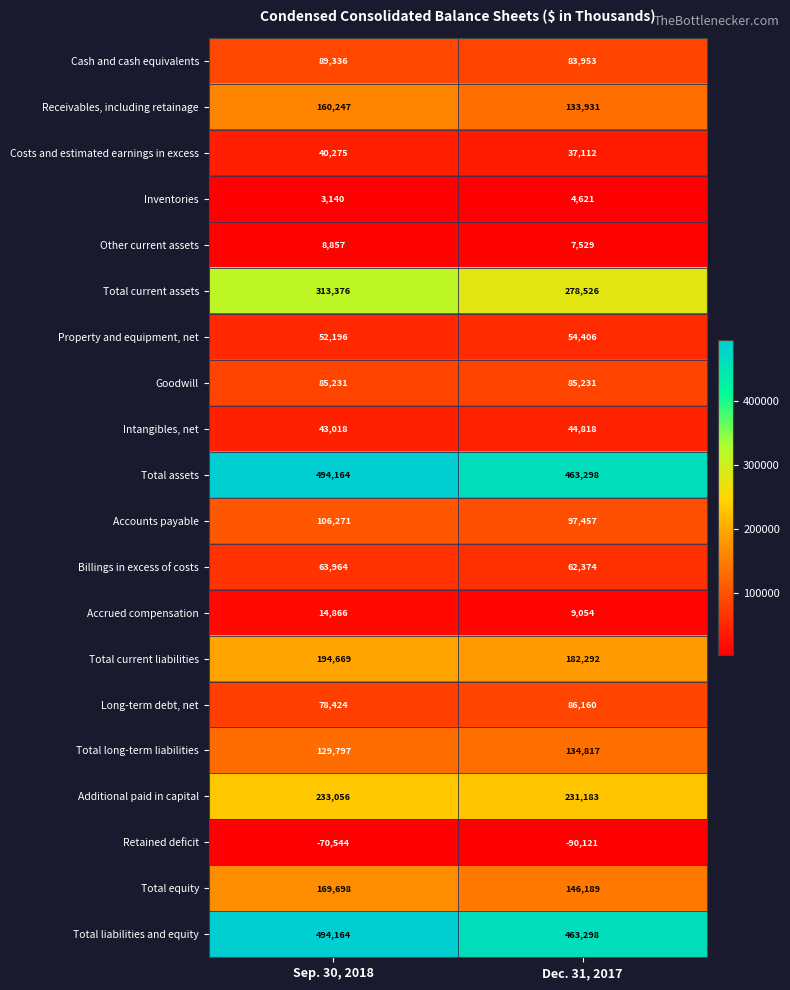

Between Sep. 30, 2018 and Dec. 31, 2017, which series saw the biggest shift?

Total current assets